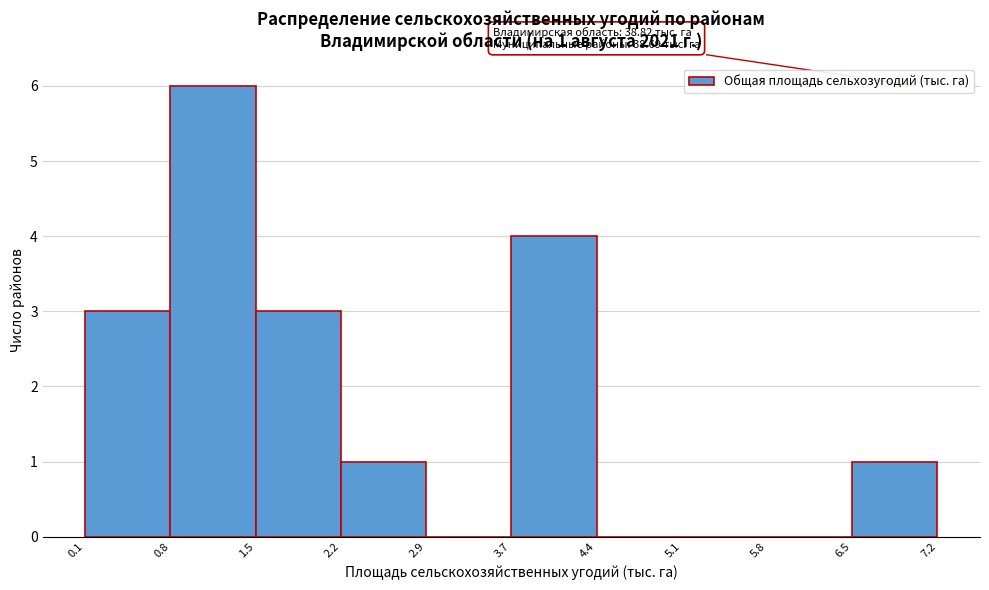

Over which range of the x-axis is the bar tallest?

0.8 to 1.5